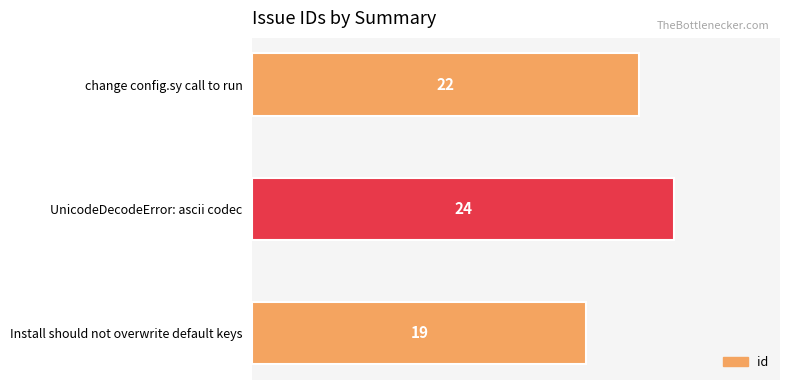

Does the chart contain any negative values?

No